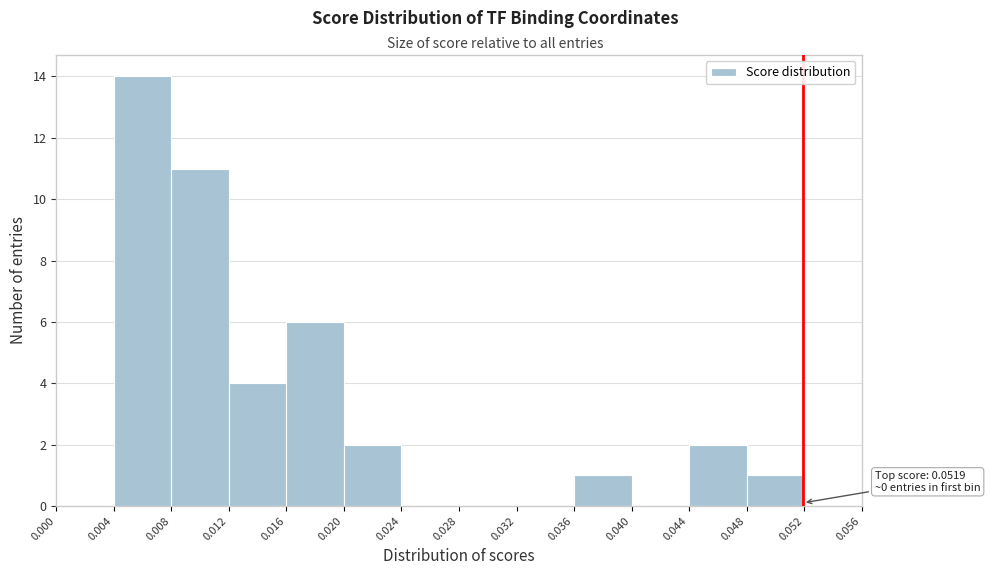

Over which range of the x-axis is the bar tallest?

0.004 to 0.008